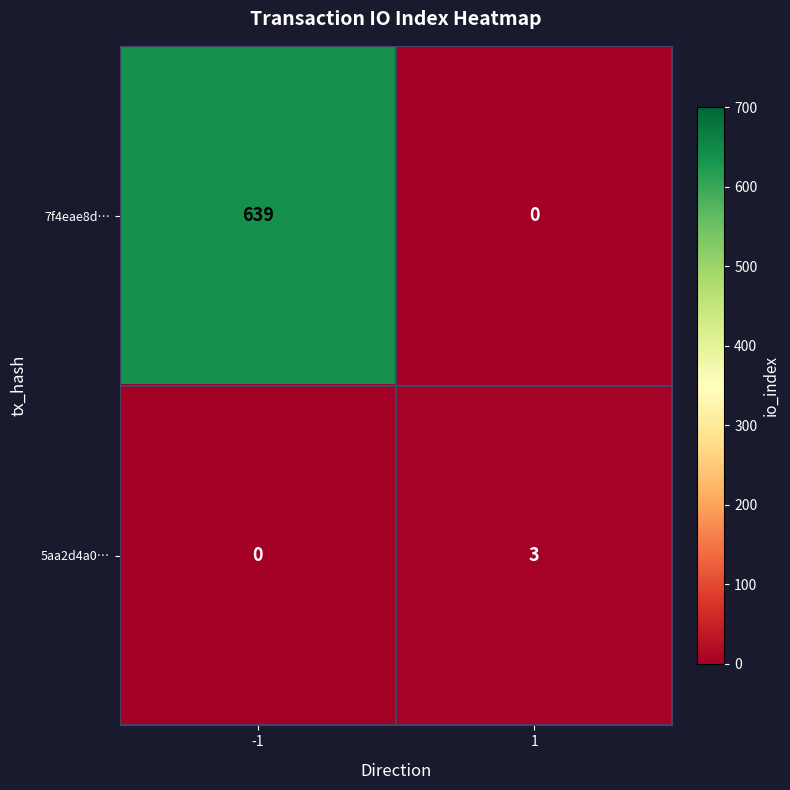

Rank the series by their average value, from lowest to highest.

5aa2d4a0…, 7f4eae8d…